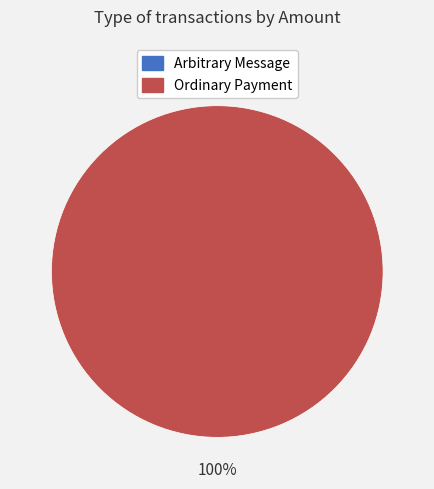

What is the majority slice?

Ordinary Payment